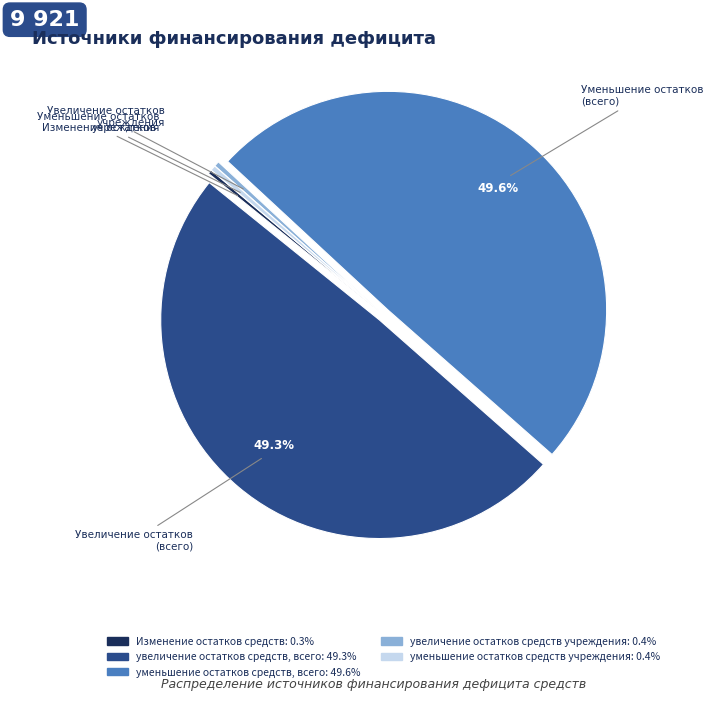

To the nearest percent, what is the average slice percentage?

20%